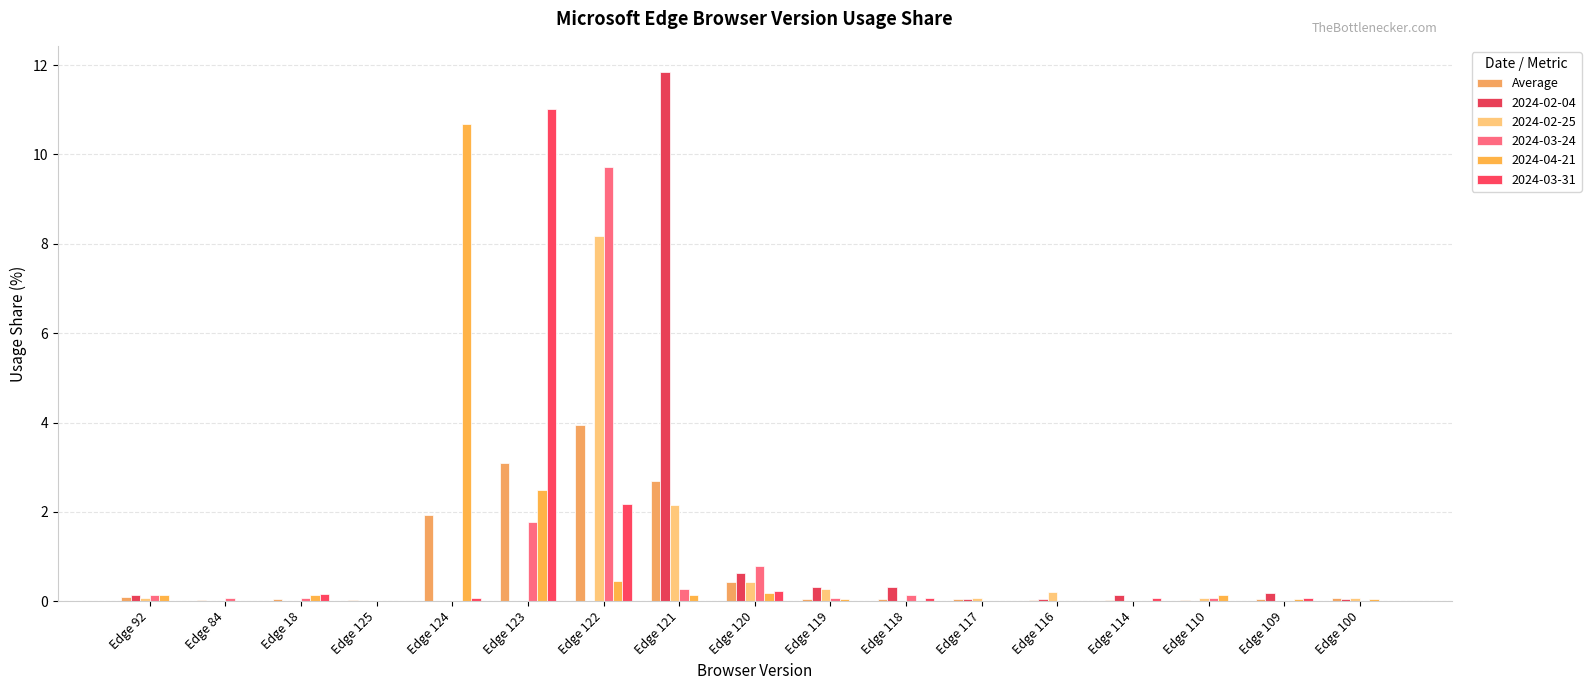

How many data points does each series have?

17